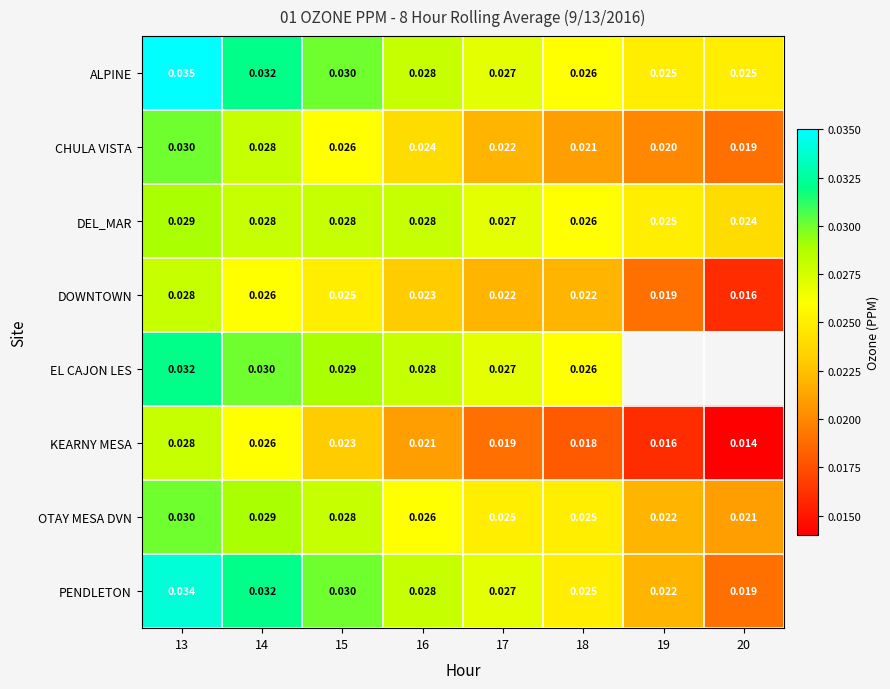

Is the value of DOWNTOWN at 14 greater than the value of CHULA VISTA at 20?

Yes